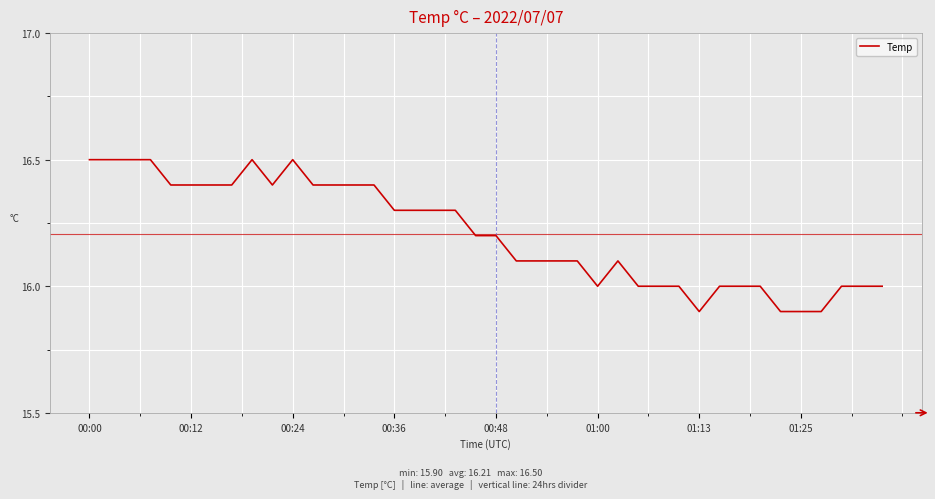

What is the smallest value displayed?

15.9